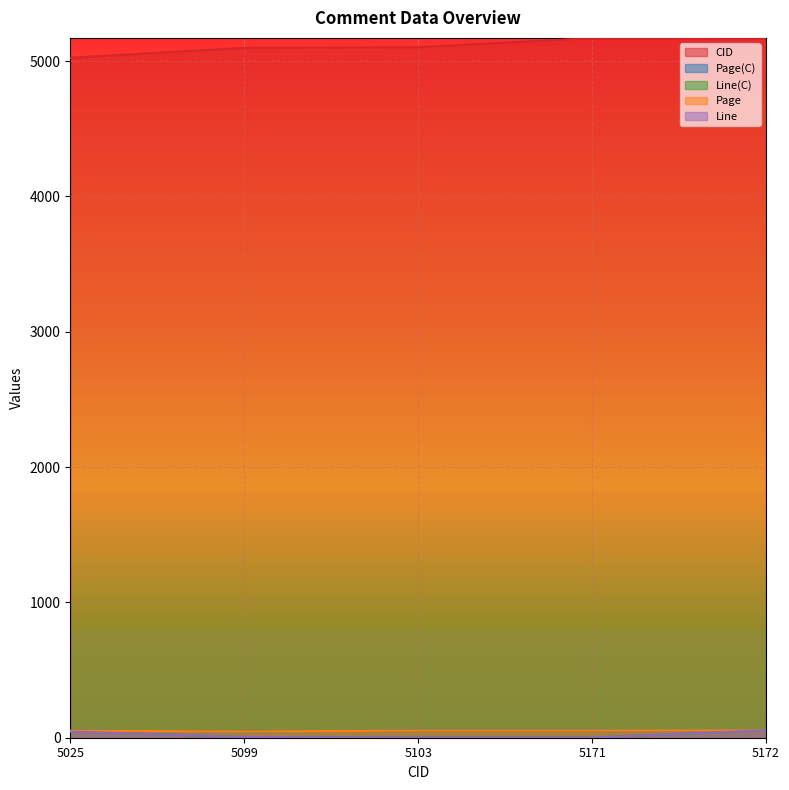

Which series changed the most between 5099 and 5103?

Page(C)